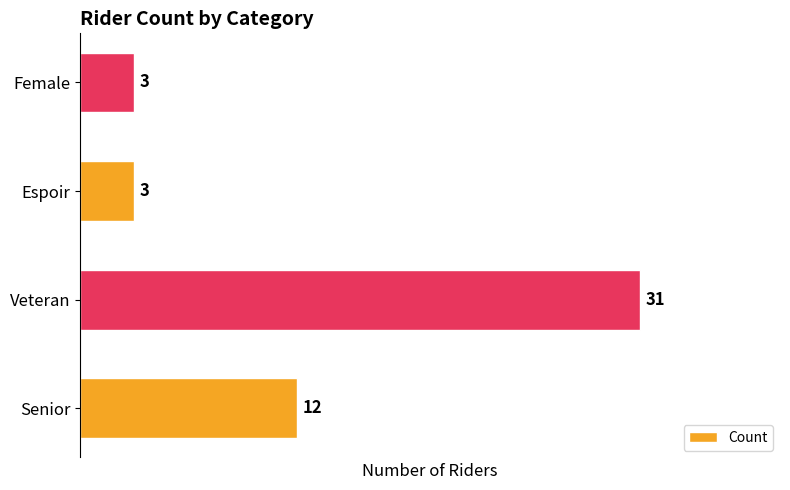

Is it true that the value at Veteran is 45?

False